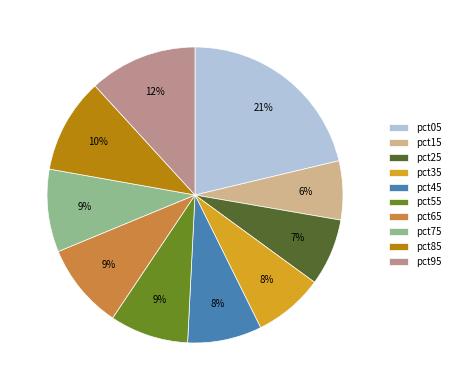

Count the number of slices in the pie.

10